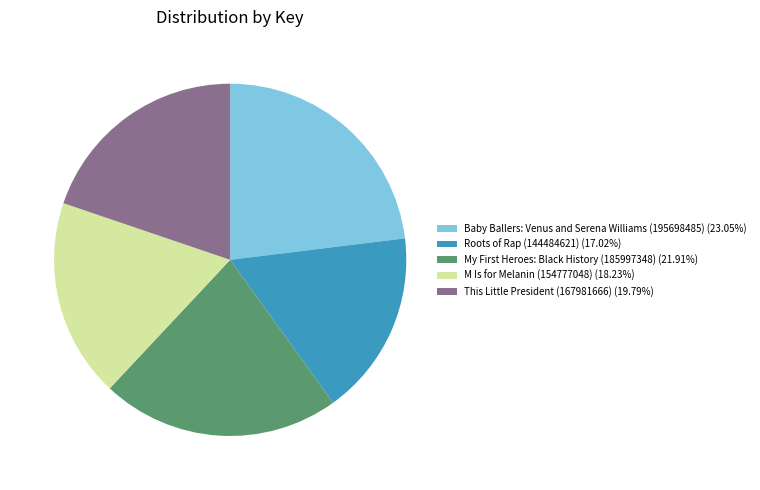

Is there any slice that represents more than half of the pie?

No